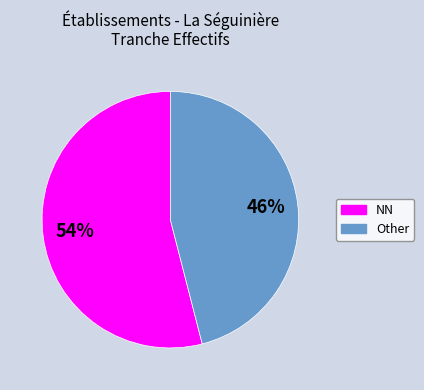

Is there any slice that represents more than half of the pie?

Yes